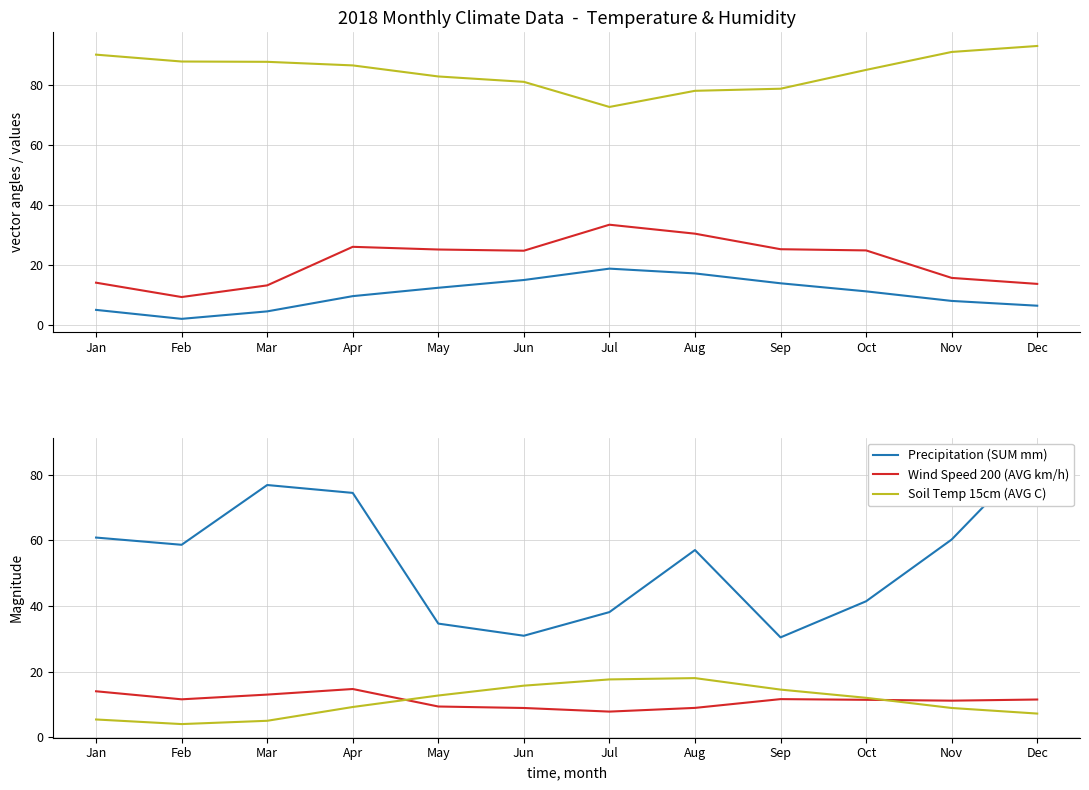

How many lines are shown in the chart?

6